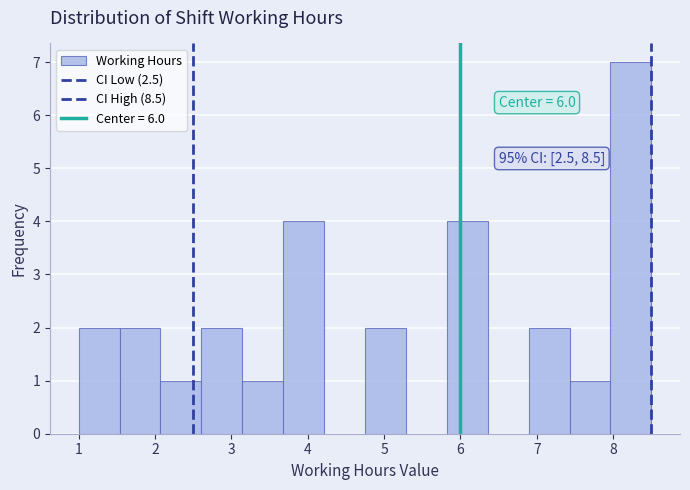

Over which range of the x-axis is the bar tallest?

8.0 to 8.5